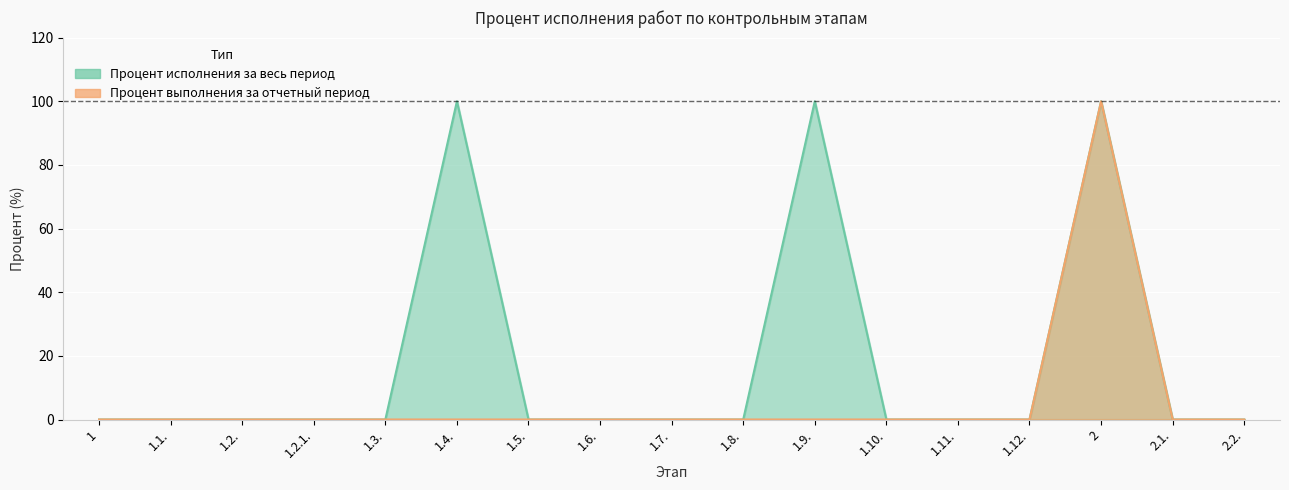

How many categories are shown in the chart?

17